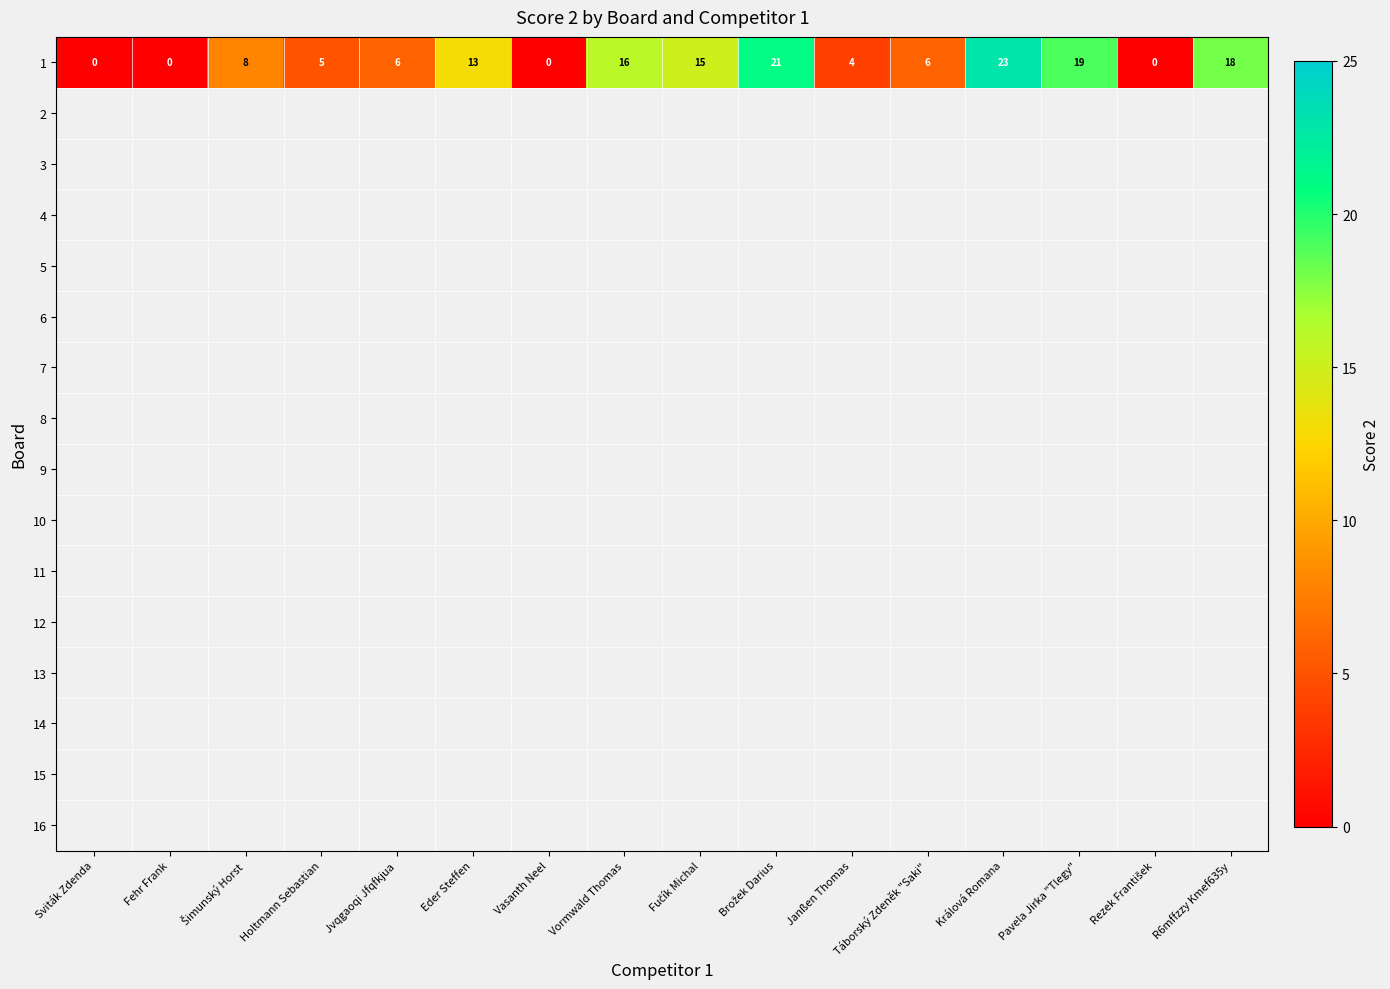

At Brožek Darius, list the series in order from smallest to largest.

1, 2, 3, 4, 5, 6, 7, 8, 9, 10, 11, 12, 13, 14, 15, 16